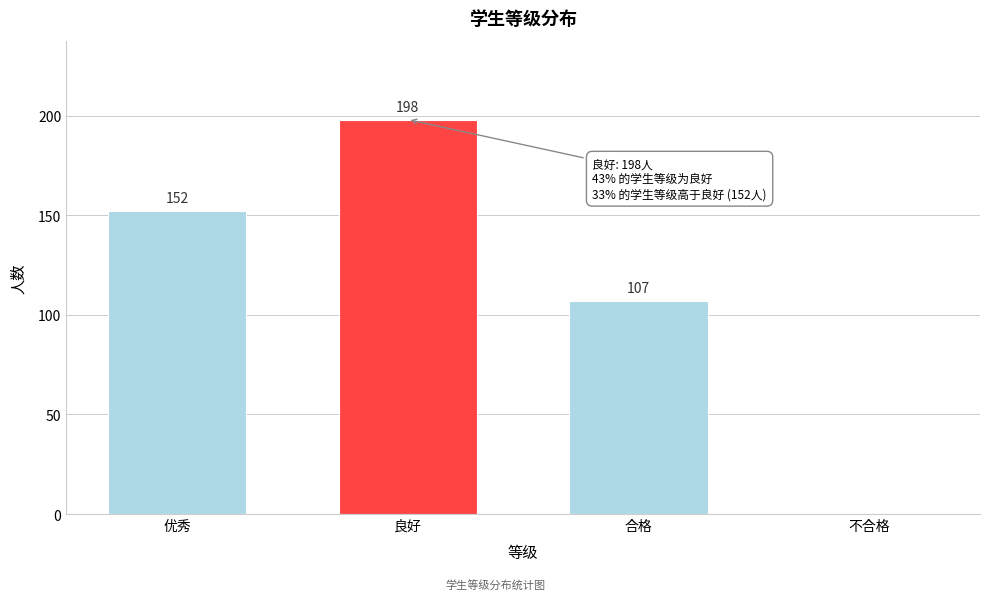

Reading left to right, what are all the values shown in this chart?

优秀=152	良好=198	合格=107	不合格=0